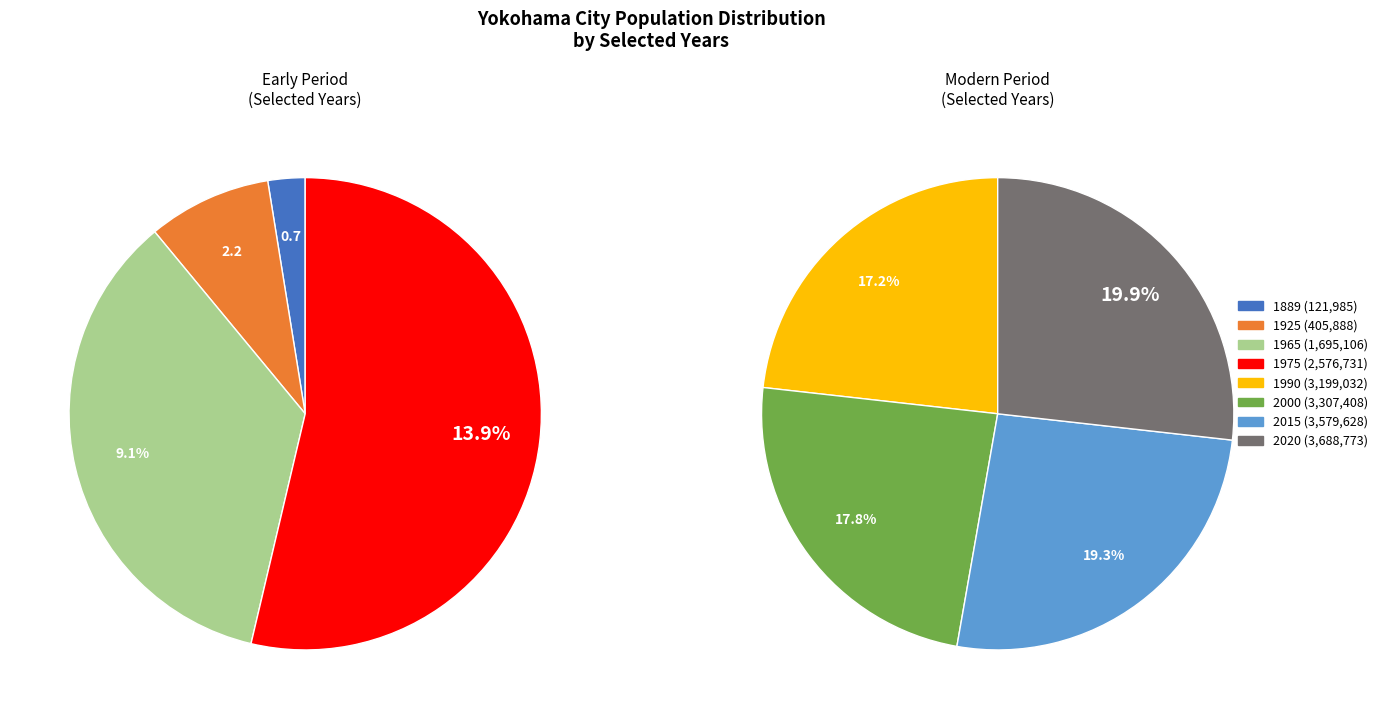

Do 1965 and 2020 together represent more than half of the pie?

No